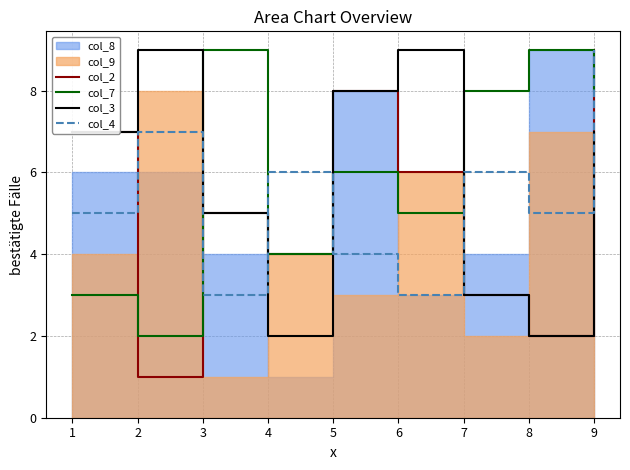

True or false: col_2 and col_3 intersect in this chart.

False